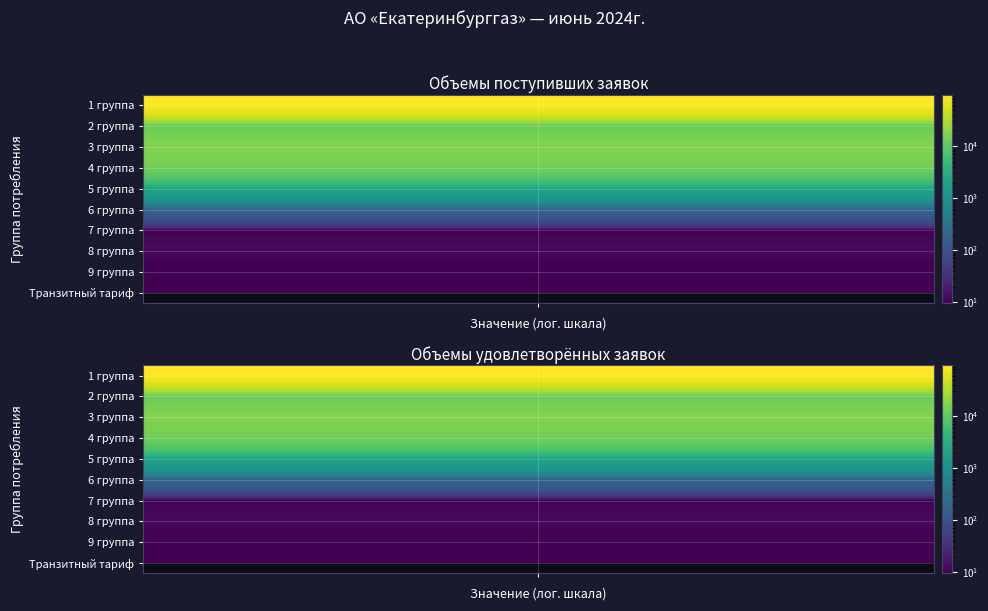

Reading left to right, transcribe all the data shown in this chart.

1 группа: 96000.0	96000.0
2 группа: 11500.0	11500.0
3 группа: 16856.0	16856.0
4 группа: 13466.1	13466.1
5 группа: 2161.0	2161.0
6 группа: 182.3	182.3
7 группа: 10.0	10.0
8 группа: 12.3	12.3
9 группа: 8.0	8.0
Транзитный тариф: 0.0	0.0